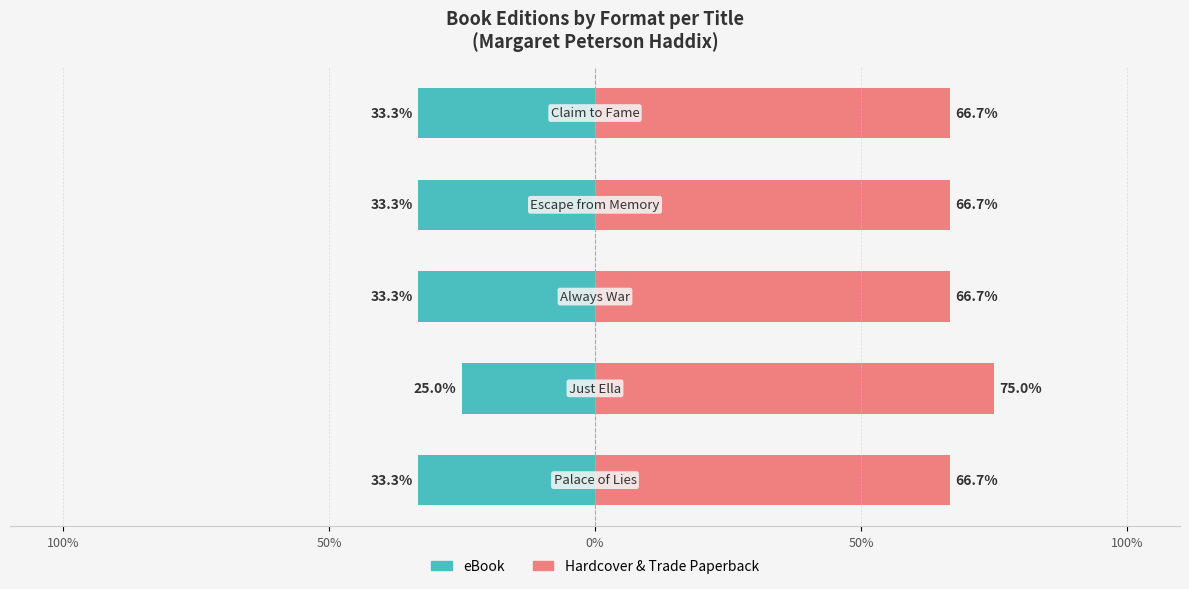

Is the value of eBook at 100% greater than the value of Hardcover & Trade Paperback at 50%?

No